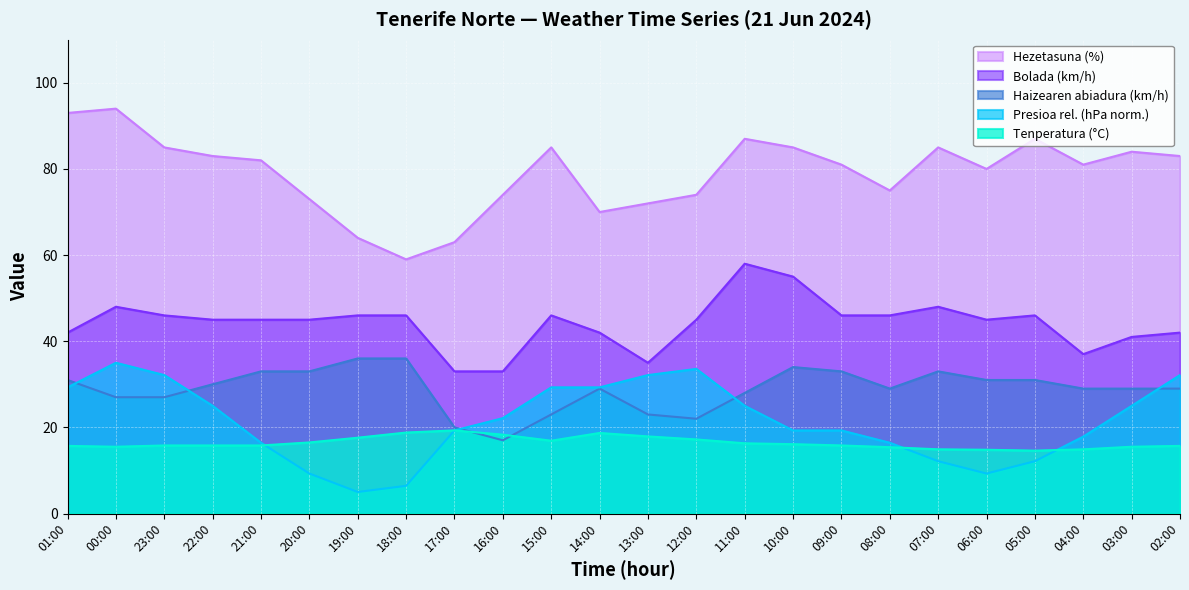

Is the value of Presioa (hPa) offset at 21:00 greater than the value of Tenperatura (°C) at 16:00?

No